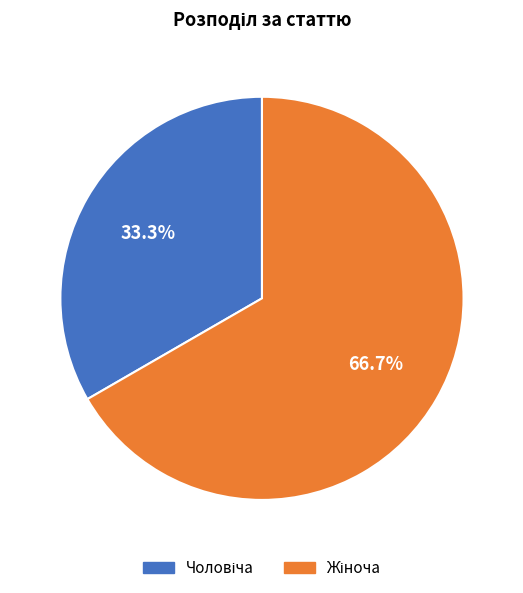

Does any single category account for the majority?

Yes